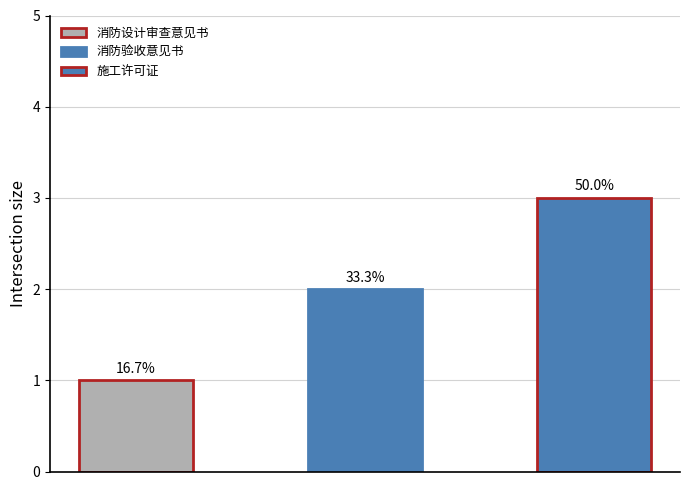

How many data points are less than 2?

1